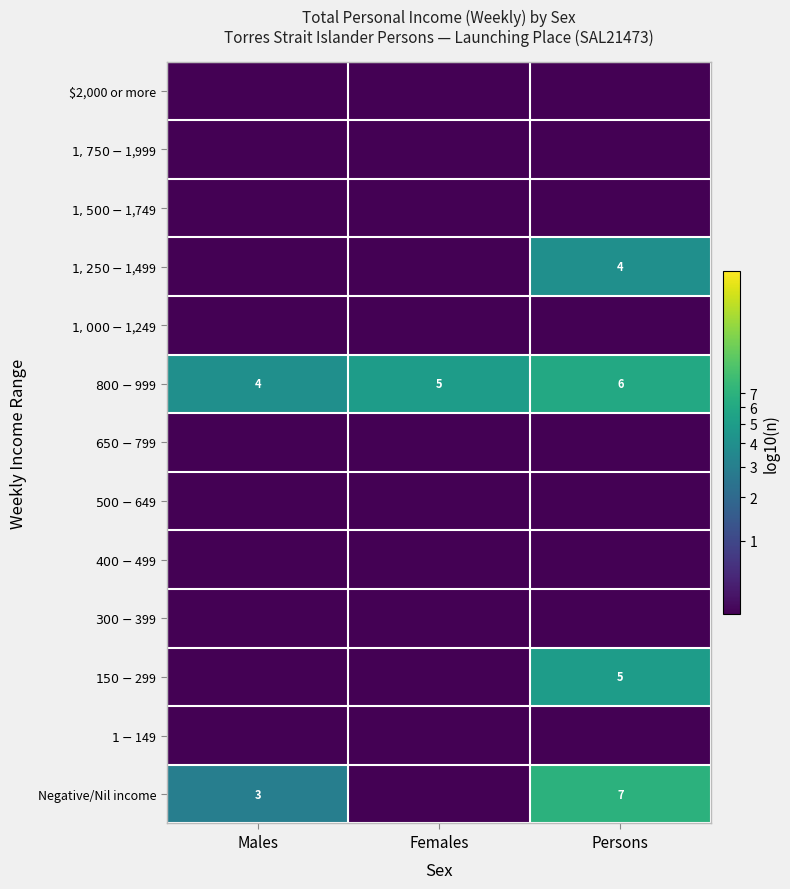

List the labels in order of $650-$799 value, smallest first.

Males, Females, Persons